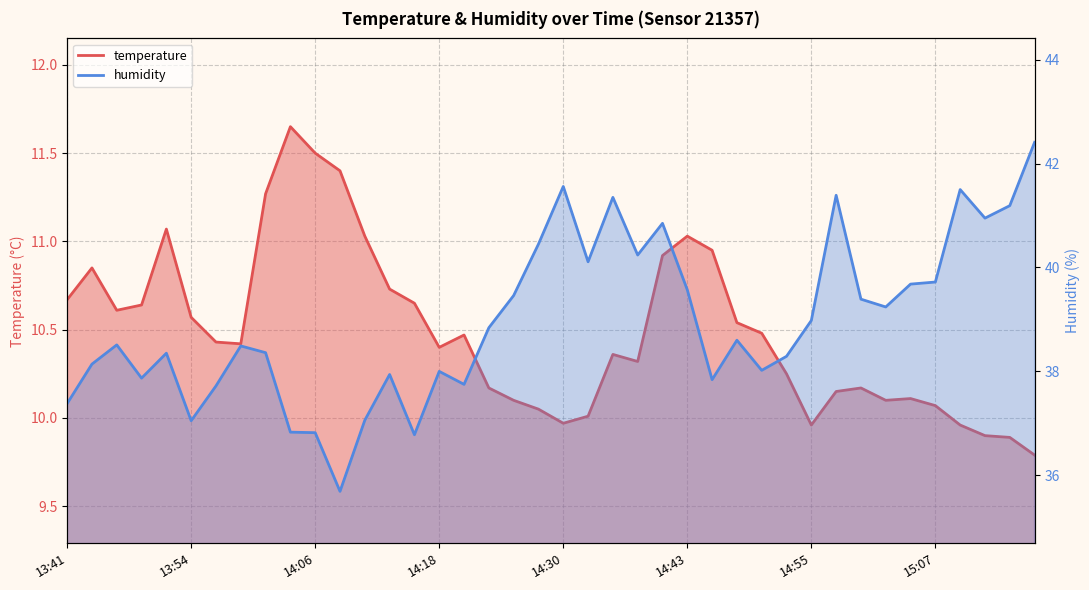

Reading right to left, list all the values displayed in this chart.

temperature: 9.8	9.9	9.9	10.0	10.1	10.1	10.1	10.2	10.2	10.0	10.2	10.5	10.5	10.9	11.0	10.9	10.3	10.4	10.0	10.0	10.1	10.1	10.2	10.5	10.4	10.7	10.7	11.0	11.4	11.5	11.7	11.3	10.4	10.4	10.6	11.1	10.6	10.6	10.8	10.7
humidity: 42.4	41.2	41.0	41.5	39.7	39.7	39.2	39.4	41.4	39.0	38.3	38.0	38.6	37.8	39.6	40.9	40.2	41.4	40.1	41.6	40.5	39.5	38.8	37.8	38.0	36.8	37.9	37.1	35.7	36.8	36.8	38.4	38.5	37.7	37.0	38.4	37.9	38.5	38.1	37.4